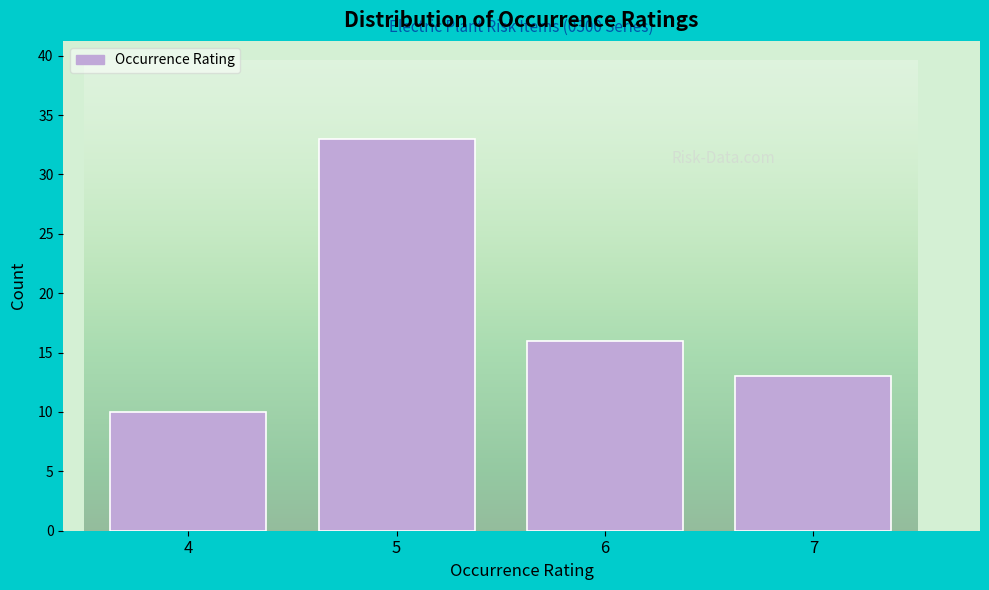

Reading left to right, what are all the values shown in this chart?

4=10	5=33	6=16	7=13